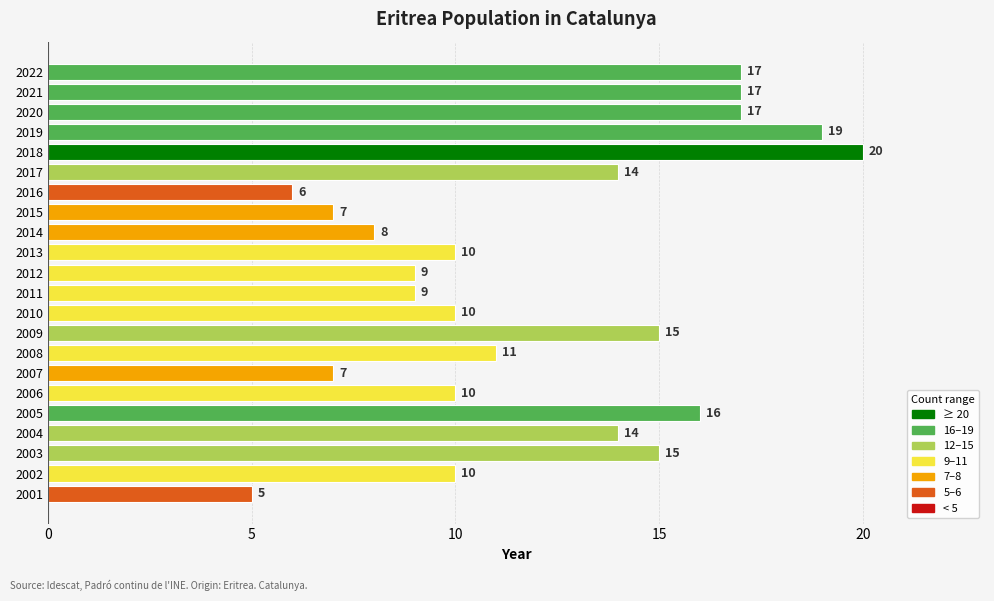

What is the smallest value displayed?

5